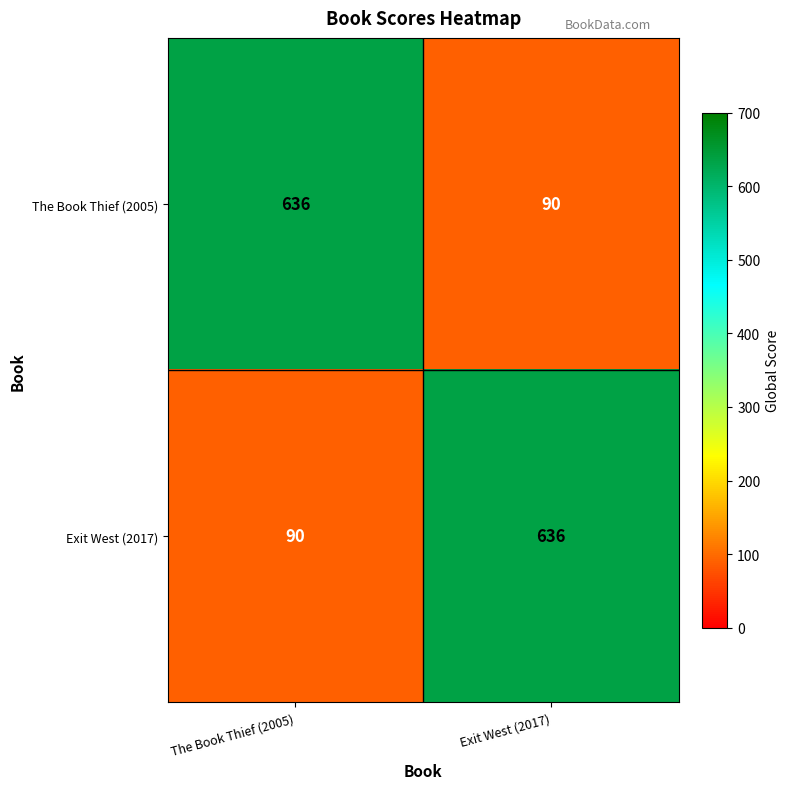

What is the minimum value shown in the chart?

90